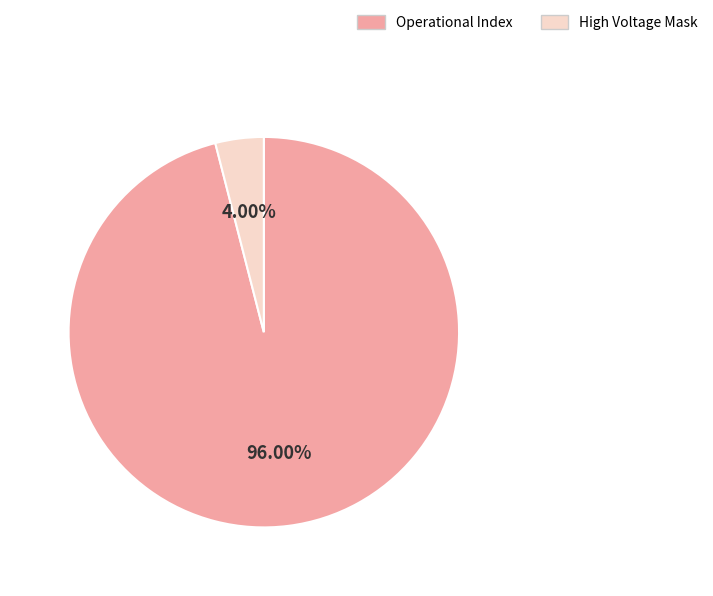

What percentage is the Operational Index slice, to the nearest percent?

96%